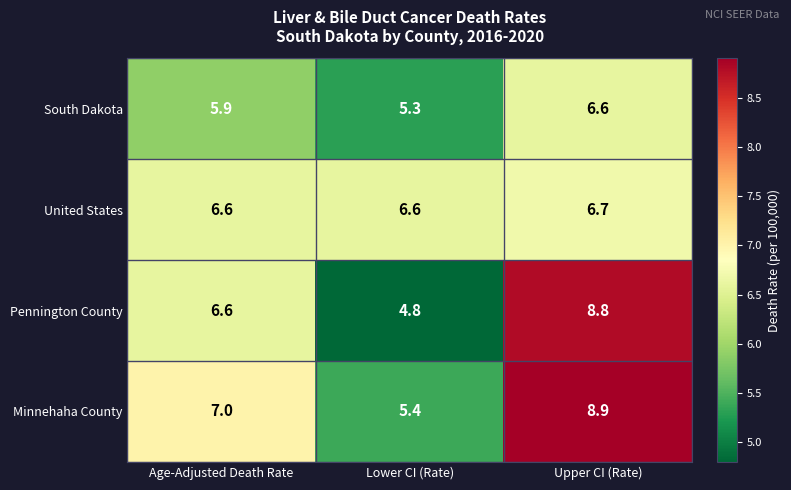

The value of Minnehaha County at Age-Adjusted Death Rate is 7.0. True or false?

True